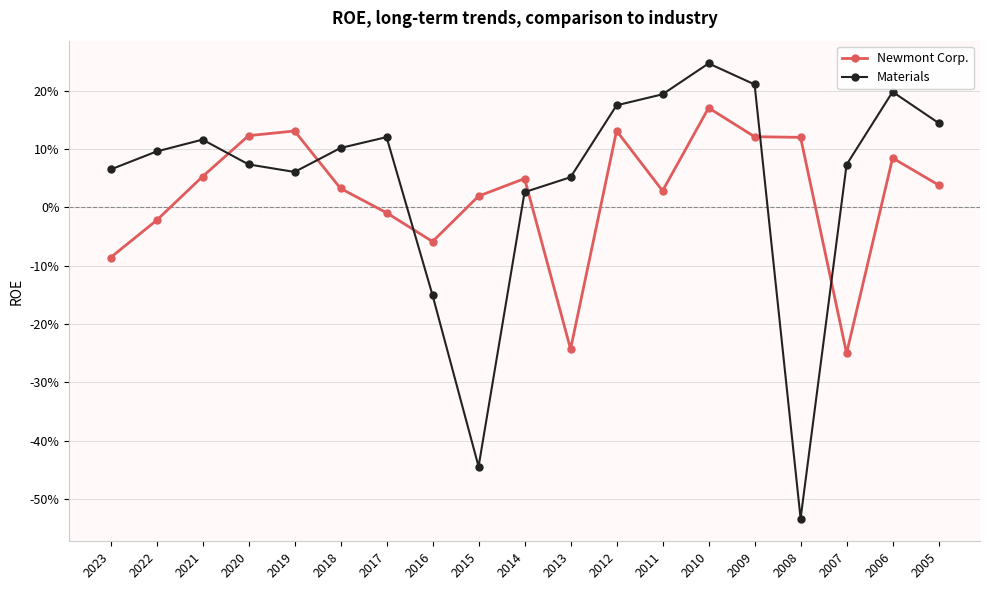

How many intersections are there between Newmont Corp. and Materials?

6